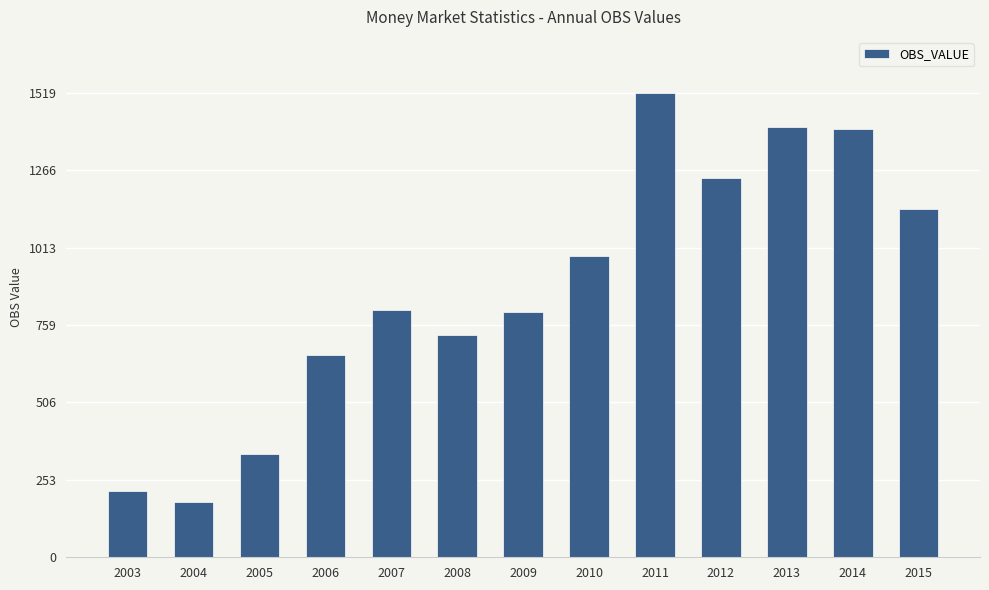

Read the value at 2013.

1405.7